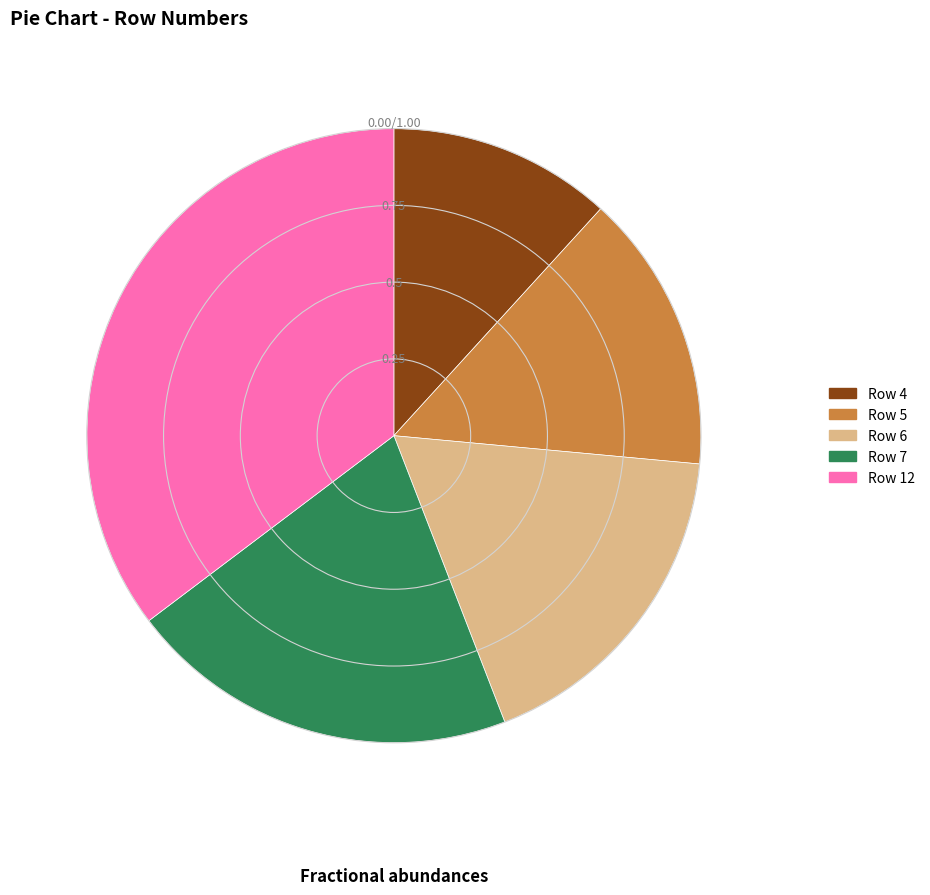

Do Row 7 and Row 6 together represent more than half of the pie?

No